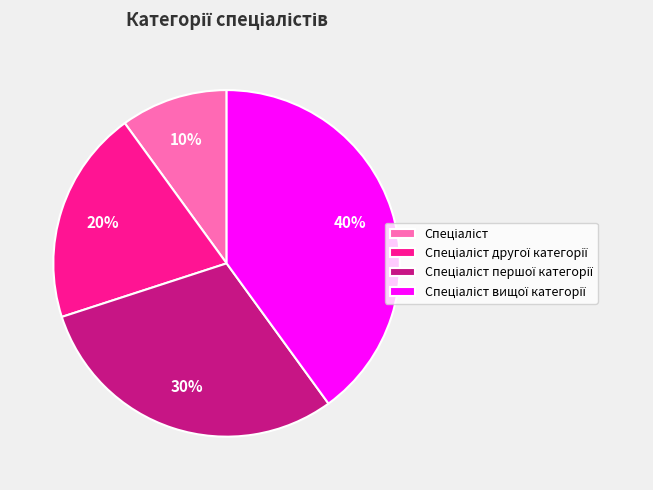

Does any single category account for the majority?

No